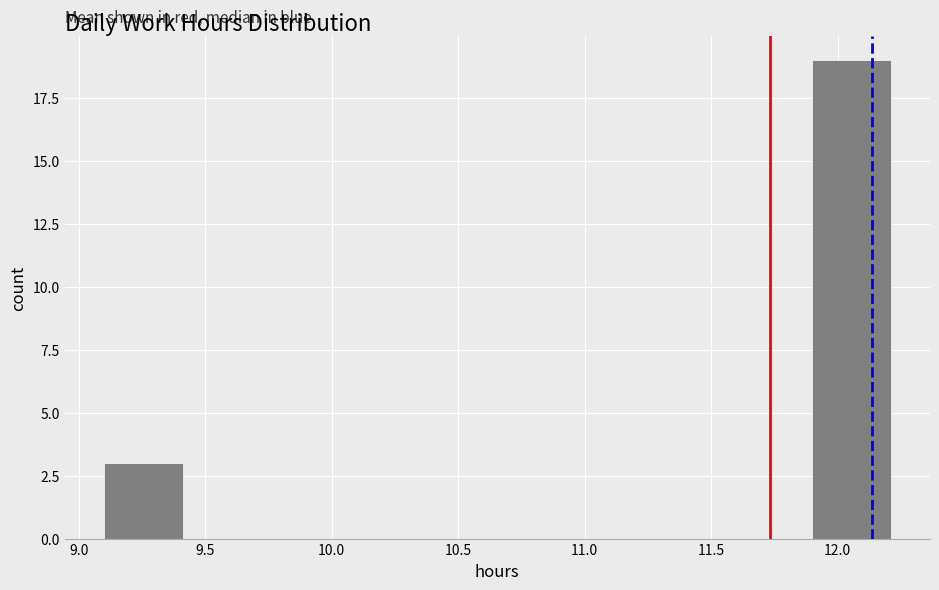

Over which range of the x-axis is the bar tallest?

11.90 to 12.20